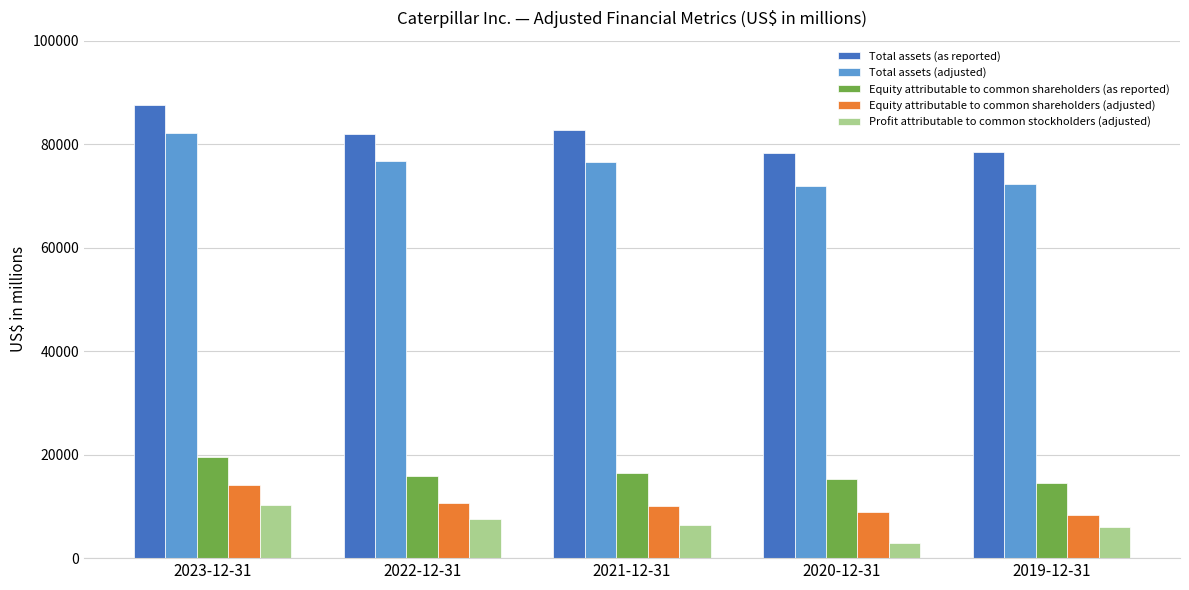

What is the spread (max minus min) of values at 2020-12-31?

75326